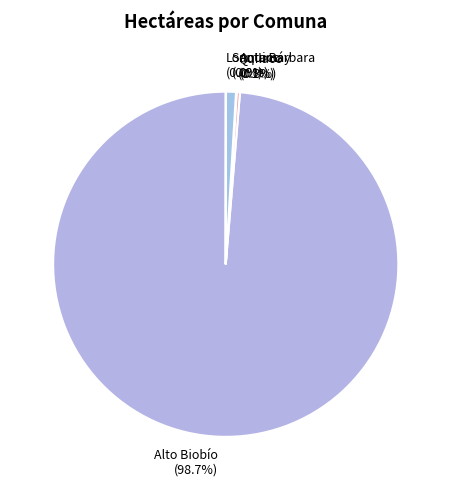

Is the sum of Santa Bárbara (0.9%) and Alto Biobío (98.7%) greater than half?

Yes